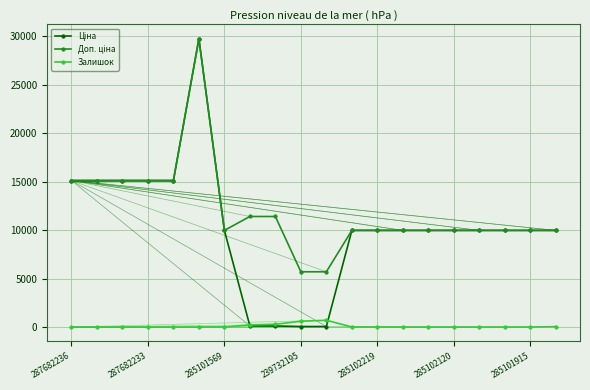

At how many categories does at least one series exceed 11074?

8